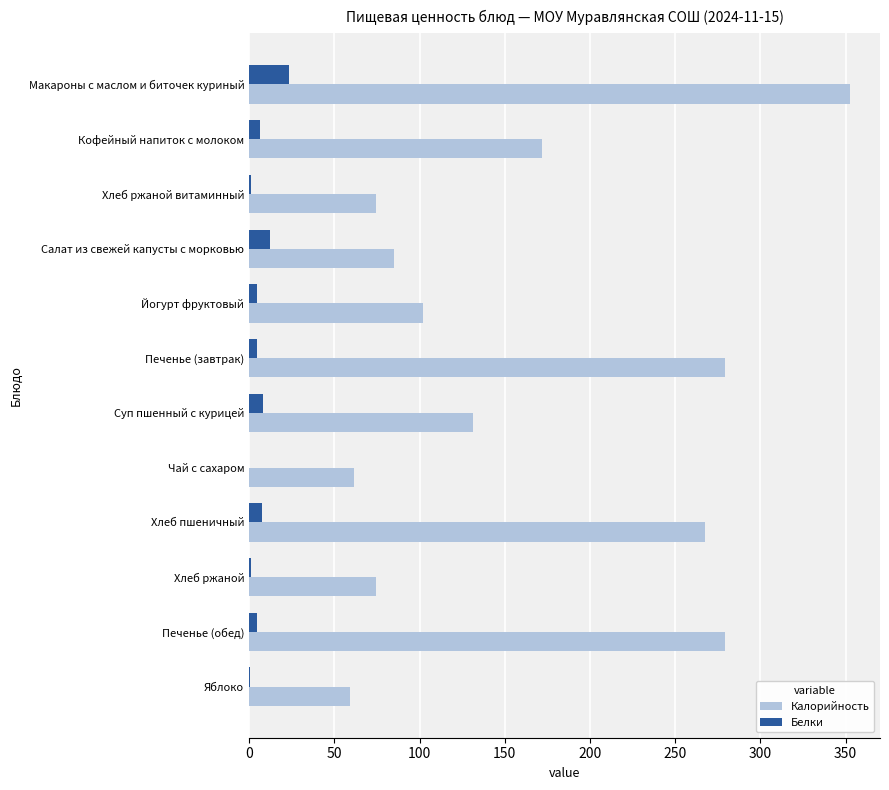

Which series has the largest total across all categories?

Калорийность